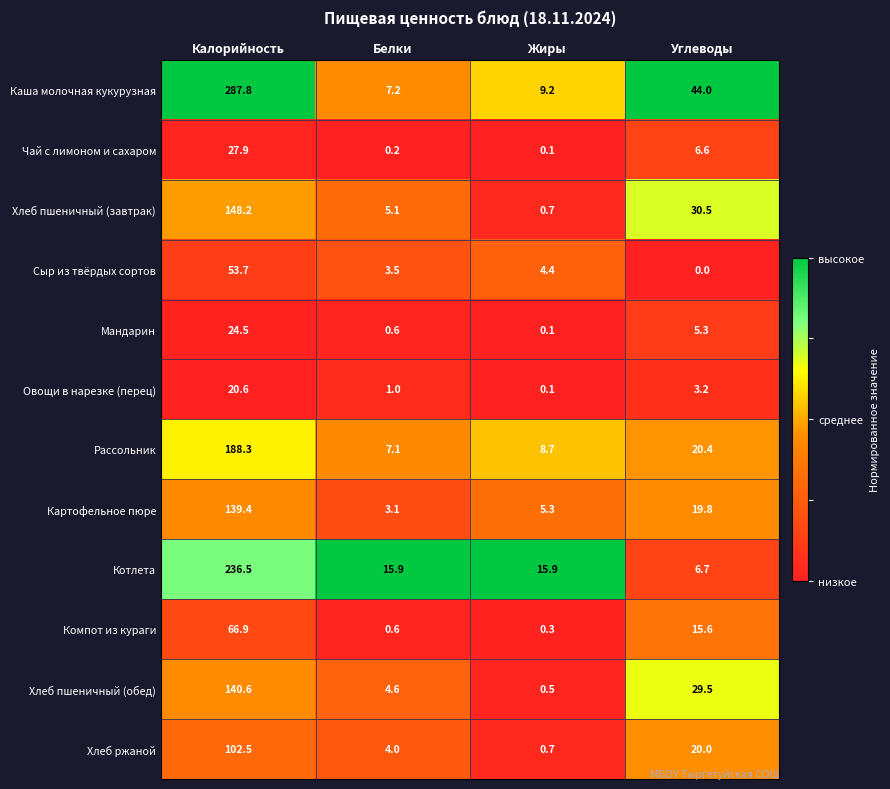

How many series are shown in this chart?

12